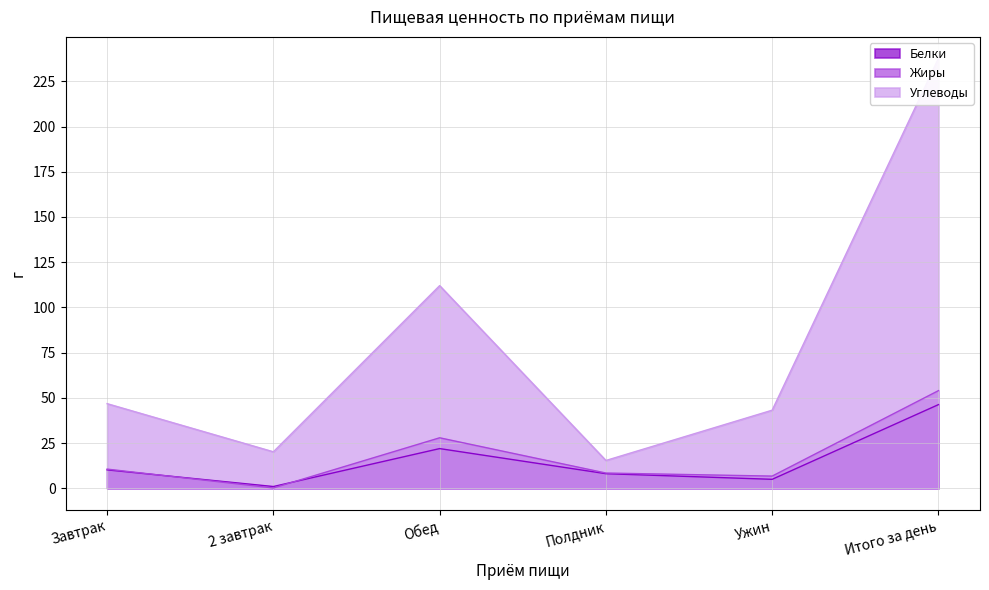

What is the minimum value for Жиры?

0.2